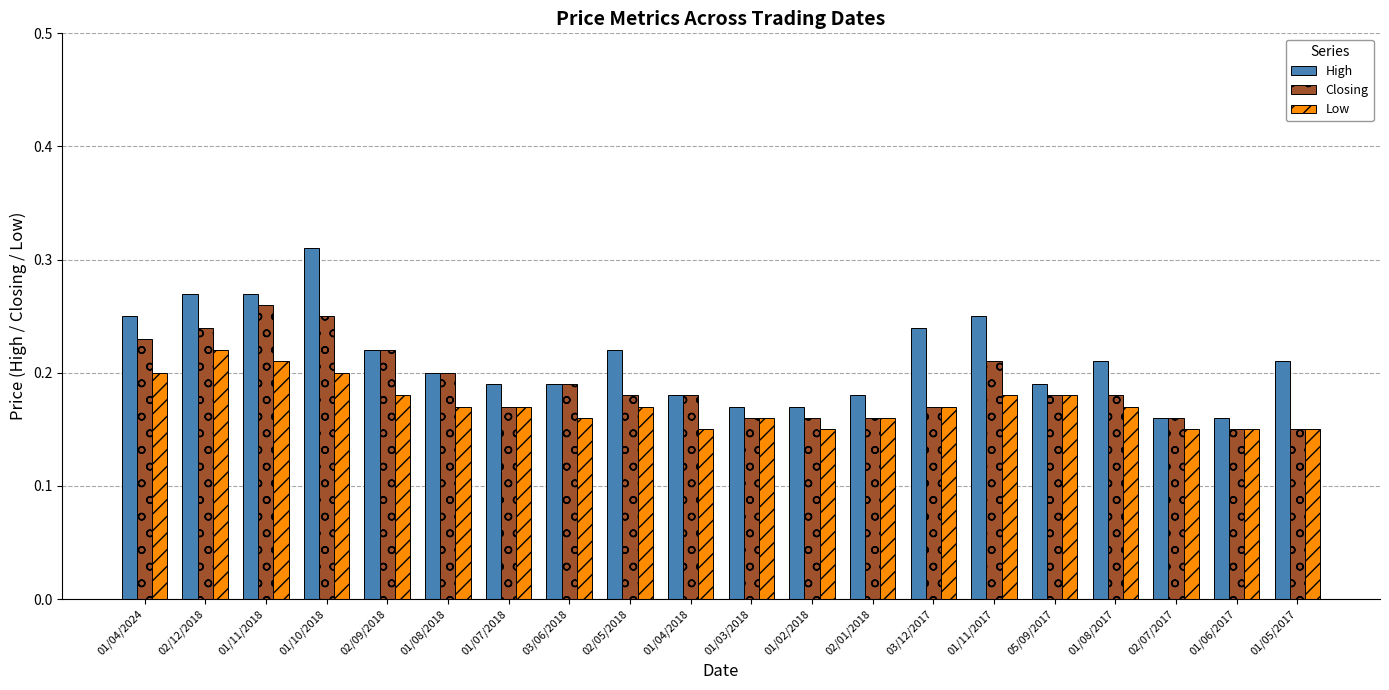

Which series changed the most between 01/11/2018 and 03/12/2017?

Closing